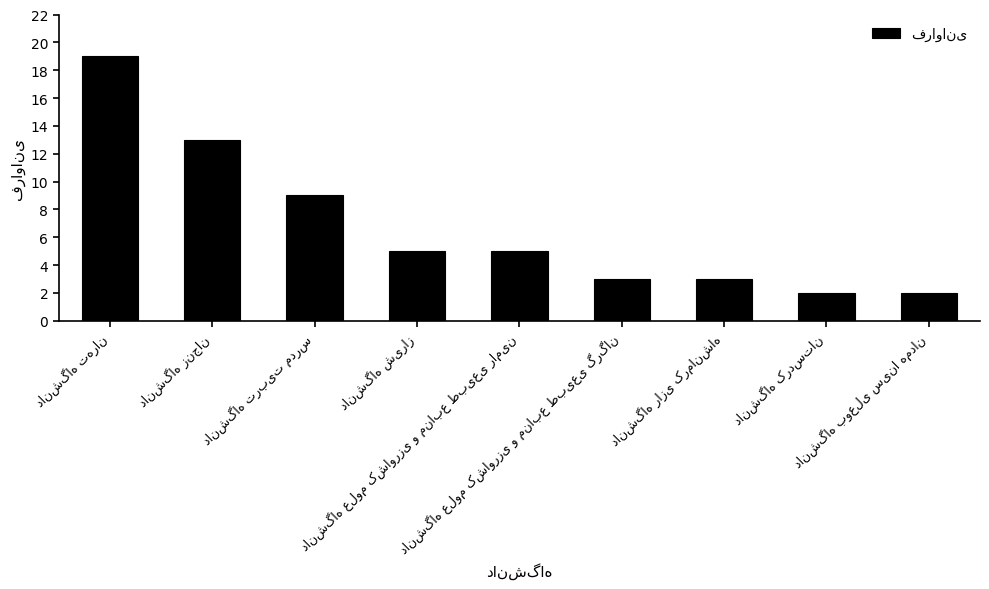

What is the greatest value displayed?

19